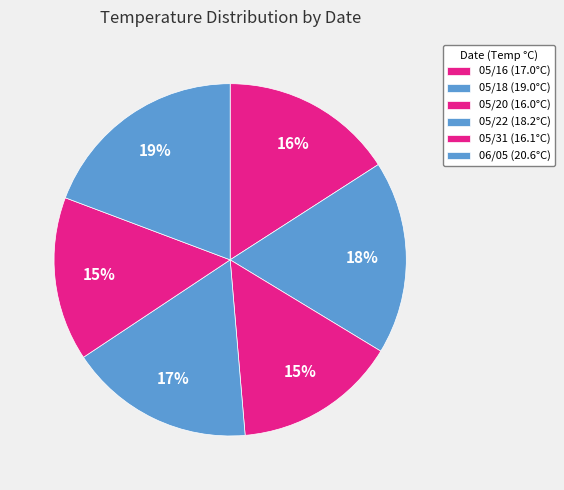

The 05/22 slice represents 7% of the pie. True or false?

False